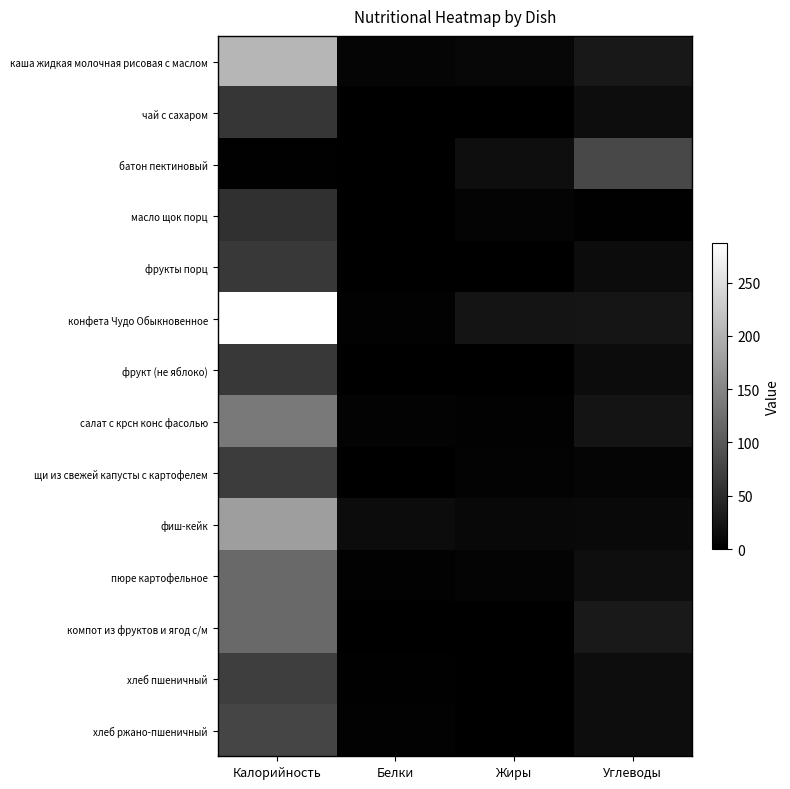

What is the total value across all series at Углеводы?

292